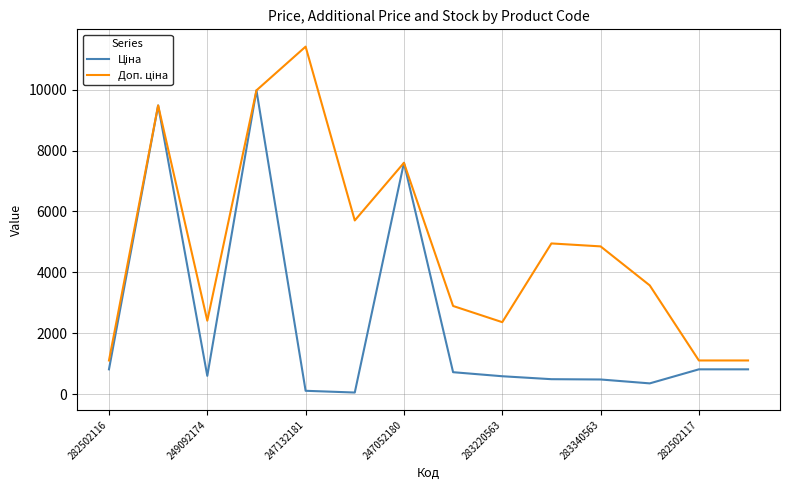

What is the greatest value displayed?

11410.0